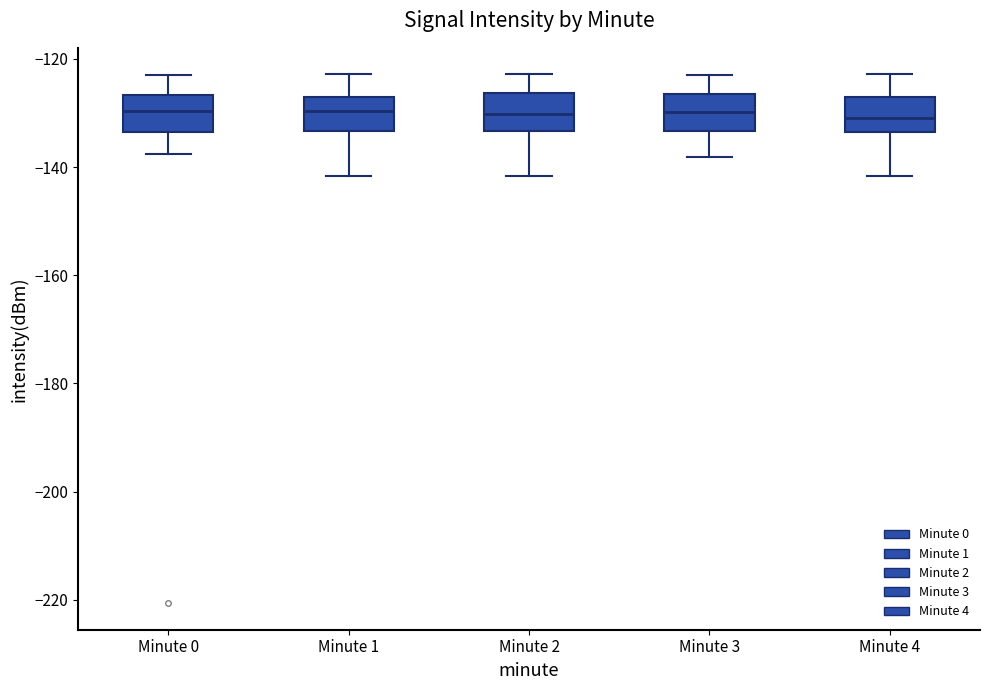

Reading left to right, transcribe this box plot: for each box, give where its median line is, the range the box spans, and where its two whiskers end, as read against the y-axis. The values are not printed on the chart, so give them approximately, as read against the axis.

Minute 0: median -130, box -134 to -126, whiskers -138 to -122
Minute 1: median -130, box -134 to -128, whiskers -142 to -122
Minute 2: median -130, box -134 to -126, whiskers -142 to -122
Minute 3: median -130, box -134 to -126, whiskers -138 to -122
Minute 4: median -130, box -134 to -128, whiskers -142 to -122